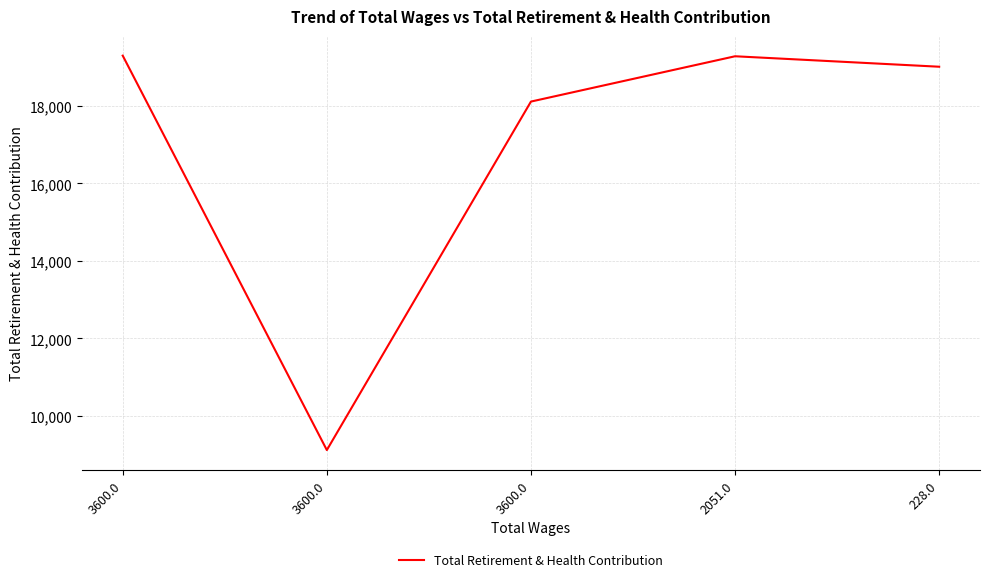

Does the chart have visible grid lines?

Yes